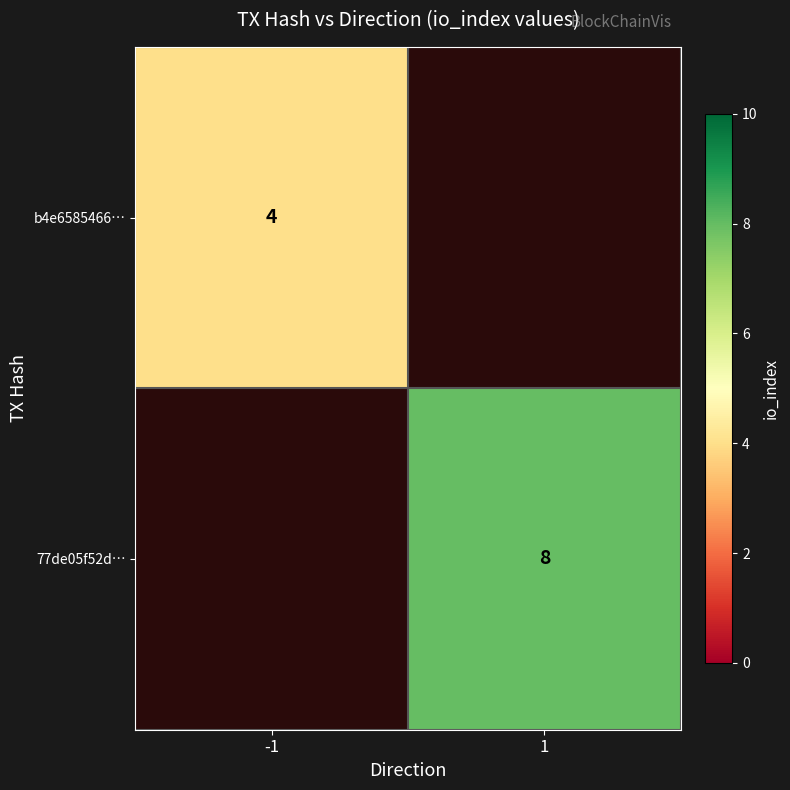

Count the number of data series in this chart.

2